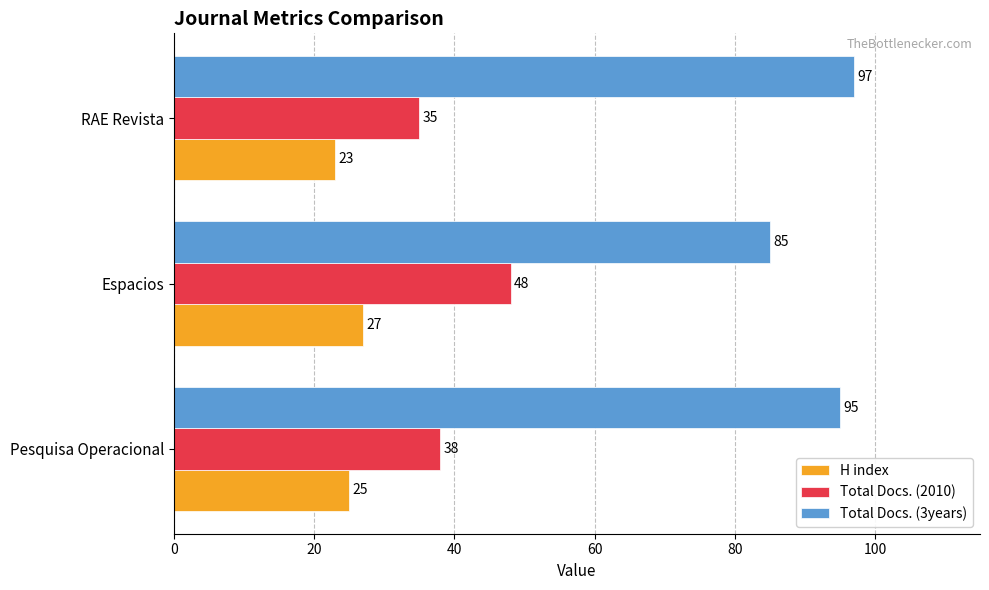

What is the average value of the H index series?

25